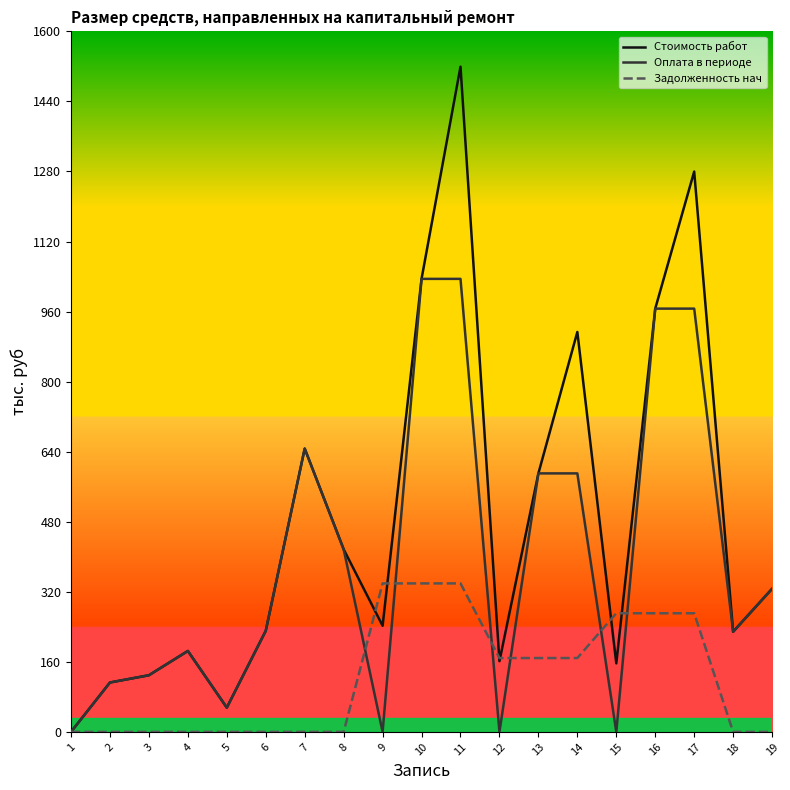

At which category is the sum across all series the highest?

11